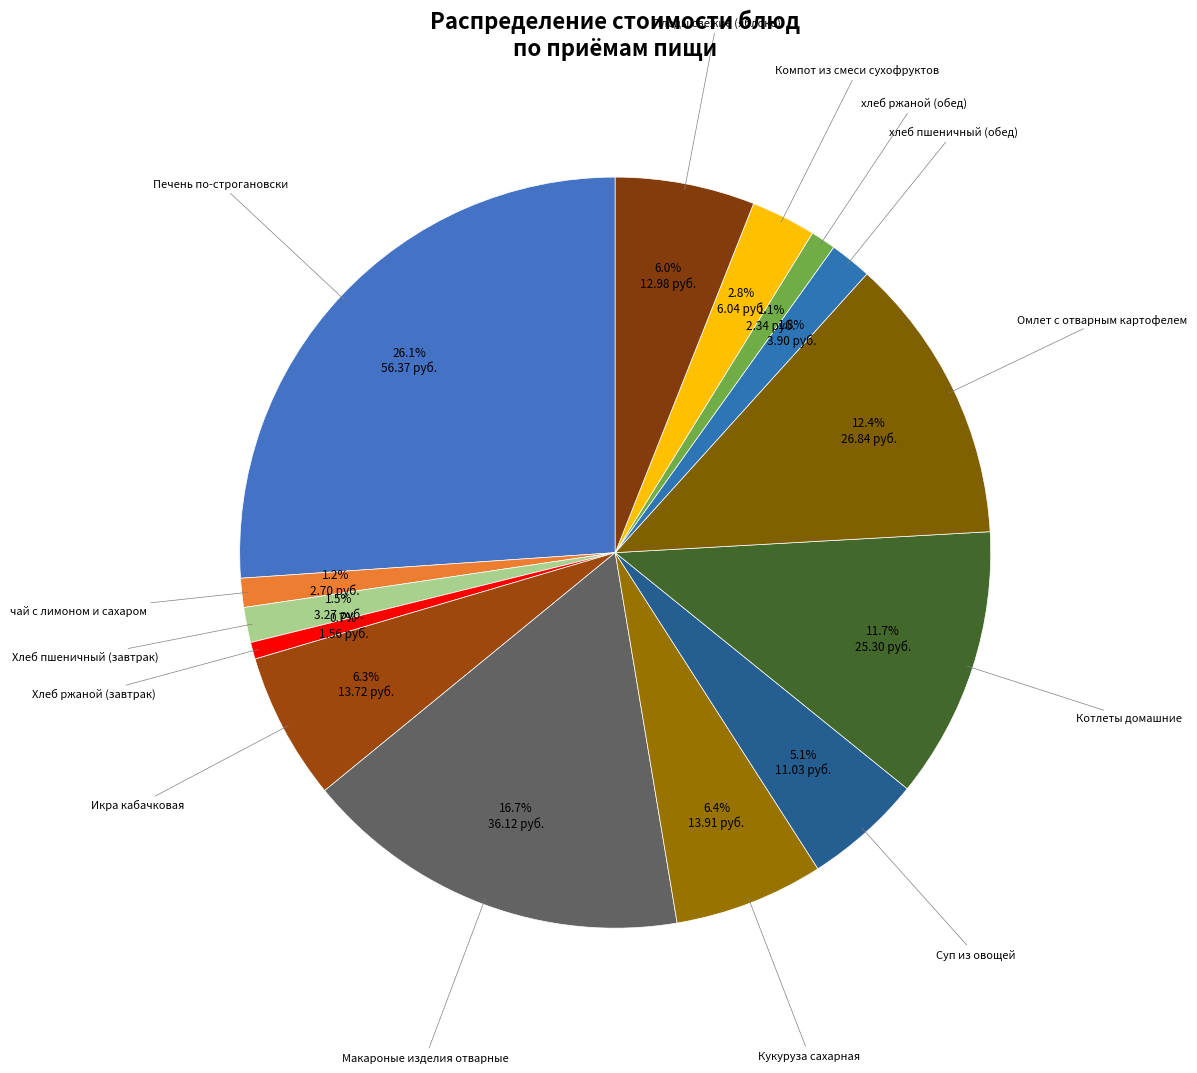

How many segments does this pie chart have?

14